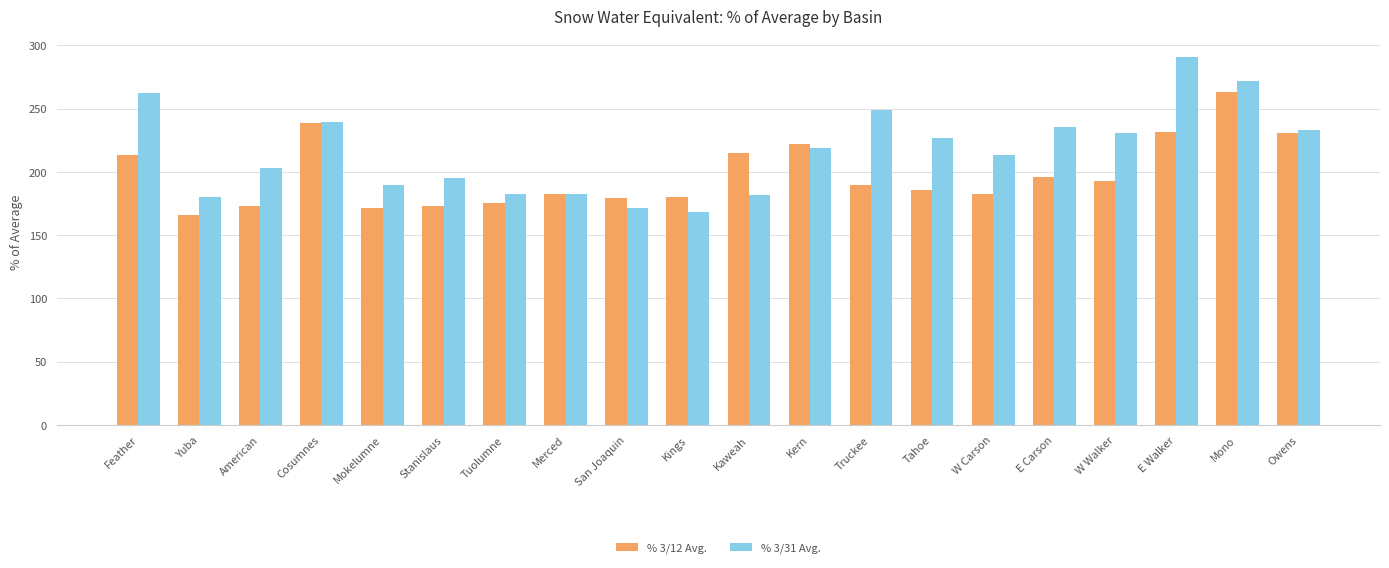

What is the spread (max minus min) of values at W Walker?

38.4